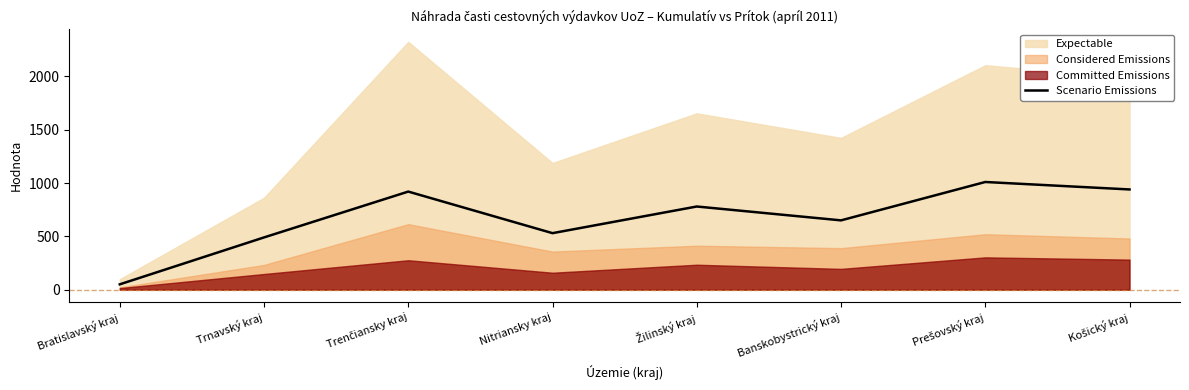

What is the sum of all values?

5370